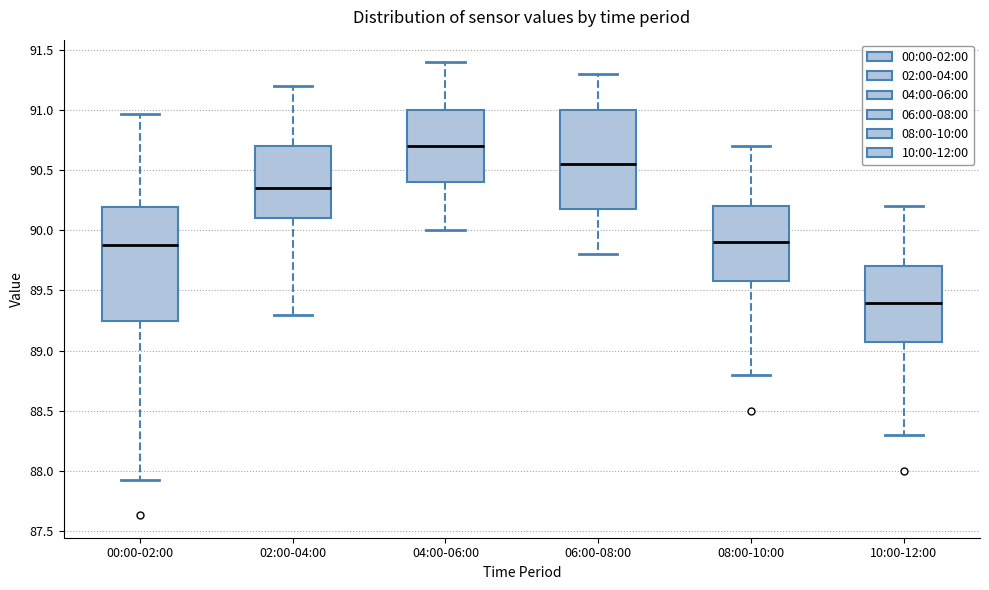

Comparing the boxes themselves (not the whiskers), which one is the tallest?

00:00-02:00